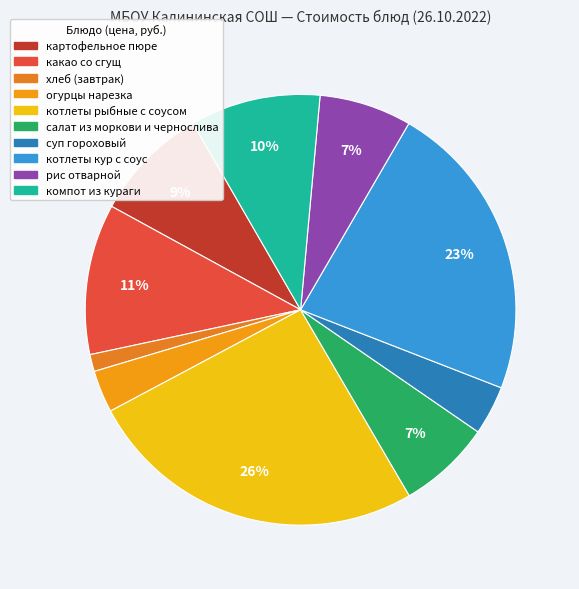

Approximately how many times larger is the value at котлеты рыбные с соусом compared to какао со сгущ?

2.3